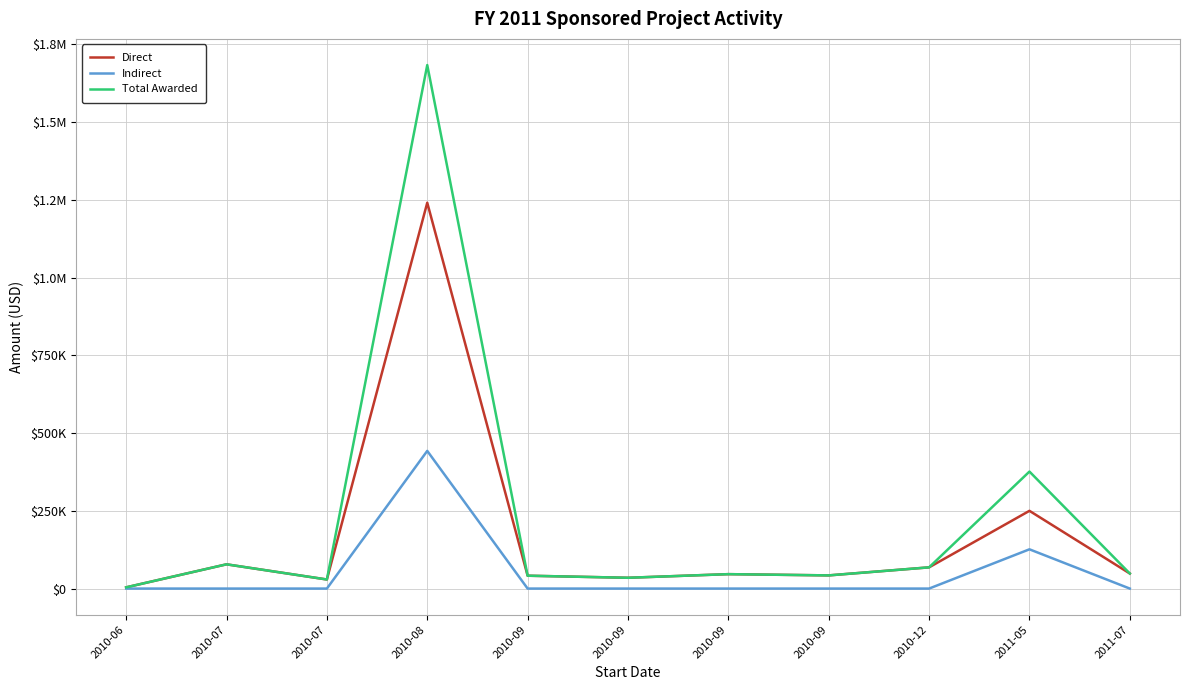

Does the chart have visible grid lines?

Yes